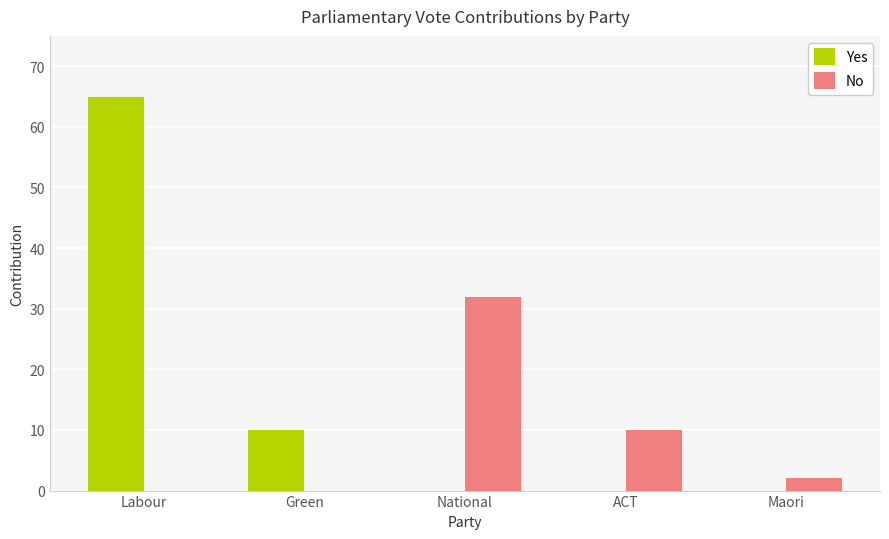

Reading left to right, transcribe all the data shown in this chart.

Yes: 65	10	0	0	0
No: 0	0	32	10	2